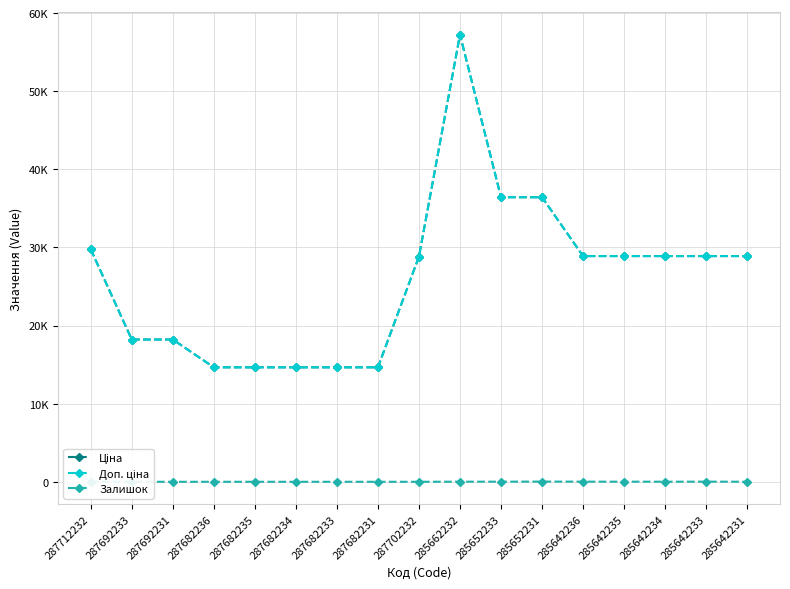

True or false: Доп. ціна has a value of 47651.7 at 287702232.

False